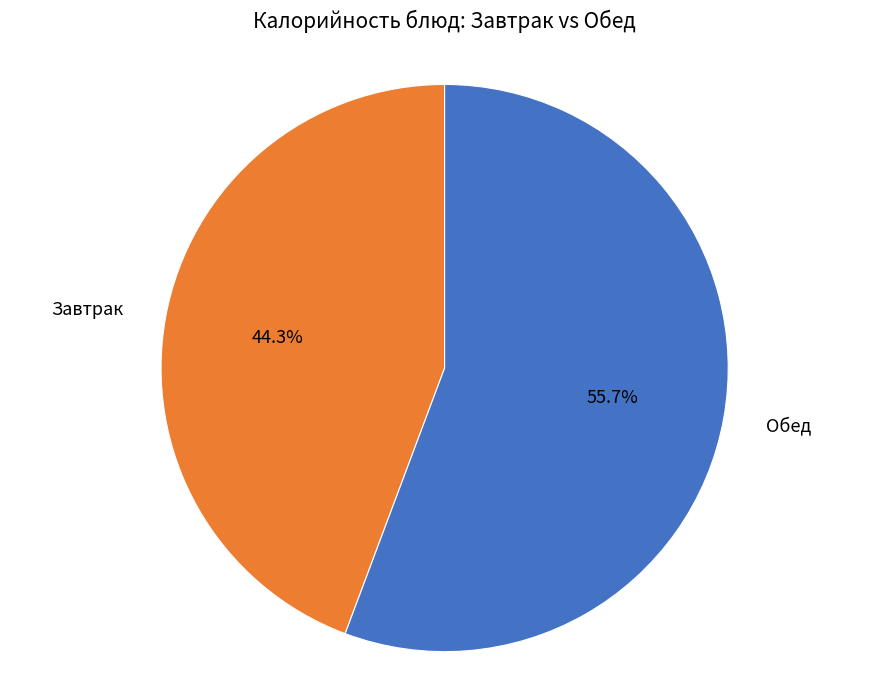

Rank the categories by value from lowest to highest.

Завтрак, Обед